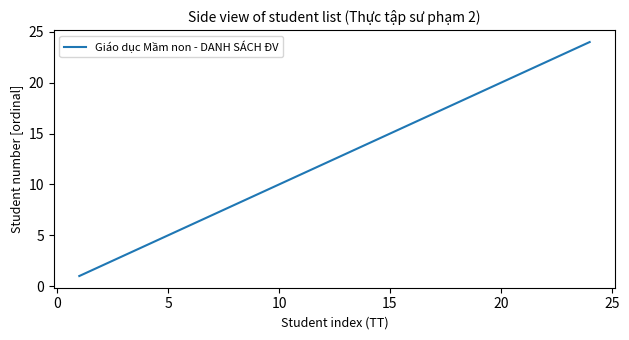

What is the maximum value shown in the chart?

24